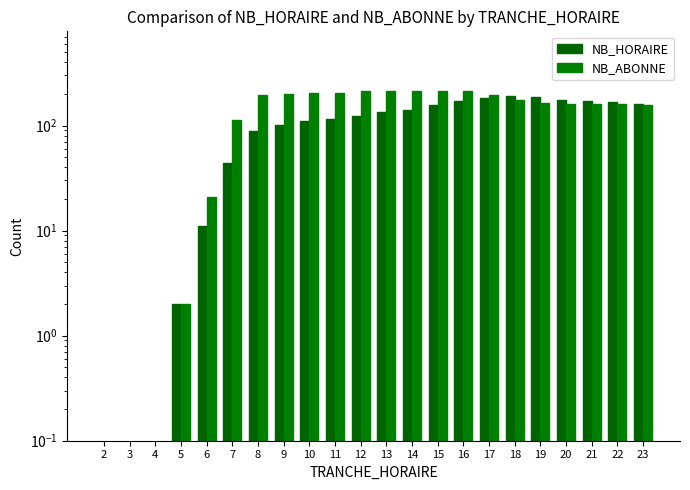

At which label is NB_ABONNE closest to 107?

7